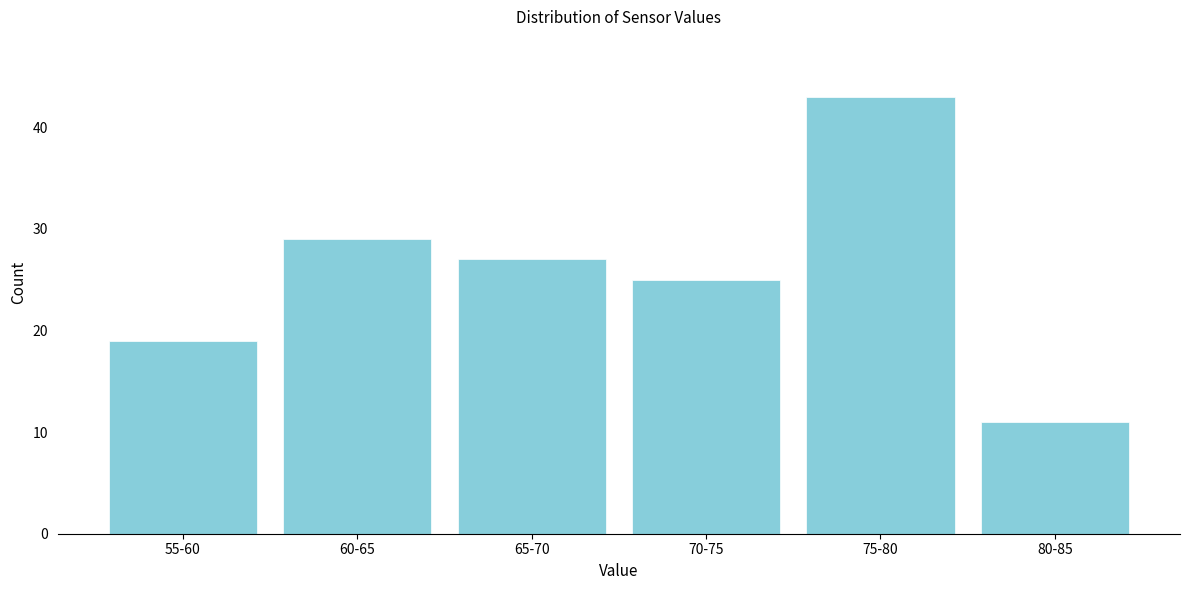

Reading left to right, what are all the values shown in this chart?

55-60=19	60-65=29	65-70=27	70-75=25	75-80=43	80-85=11